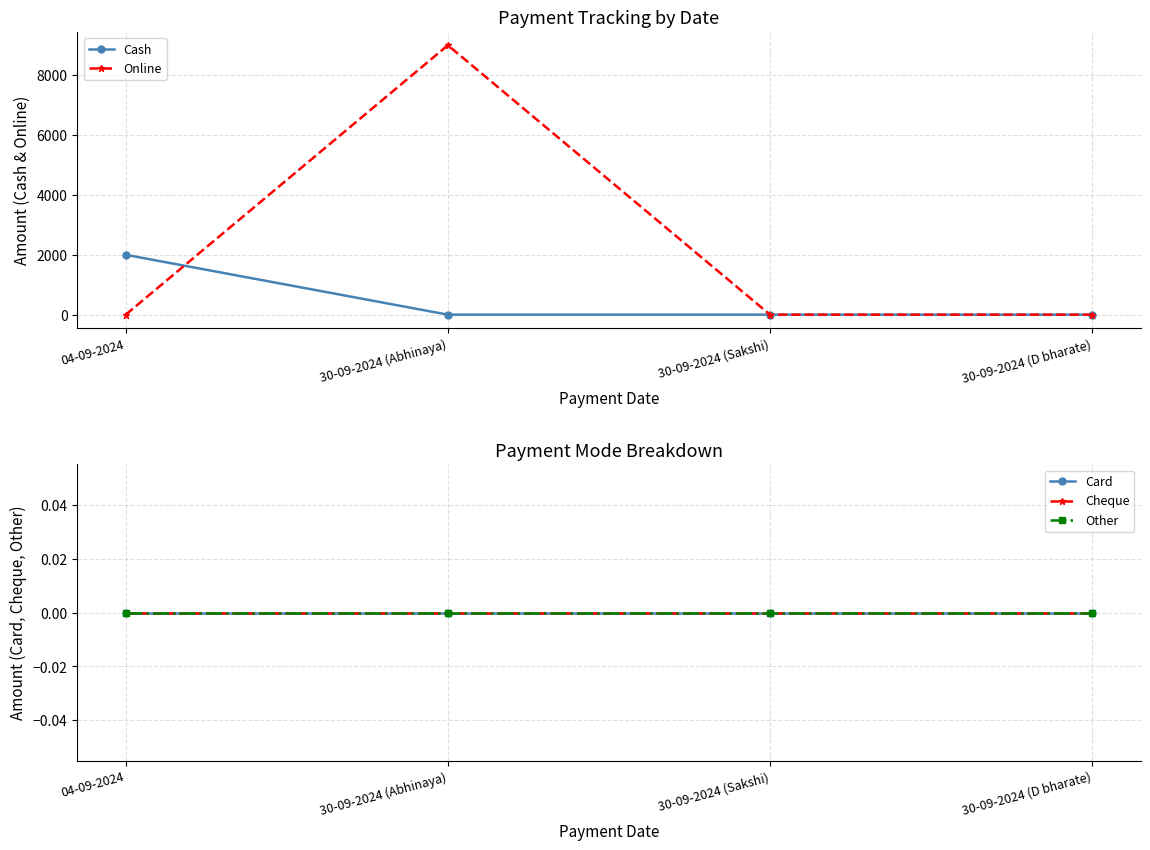

Is it true that Online equals 9000 at 30-09-2024 (Abhinaya)?

True